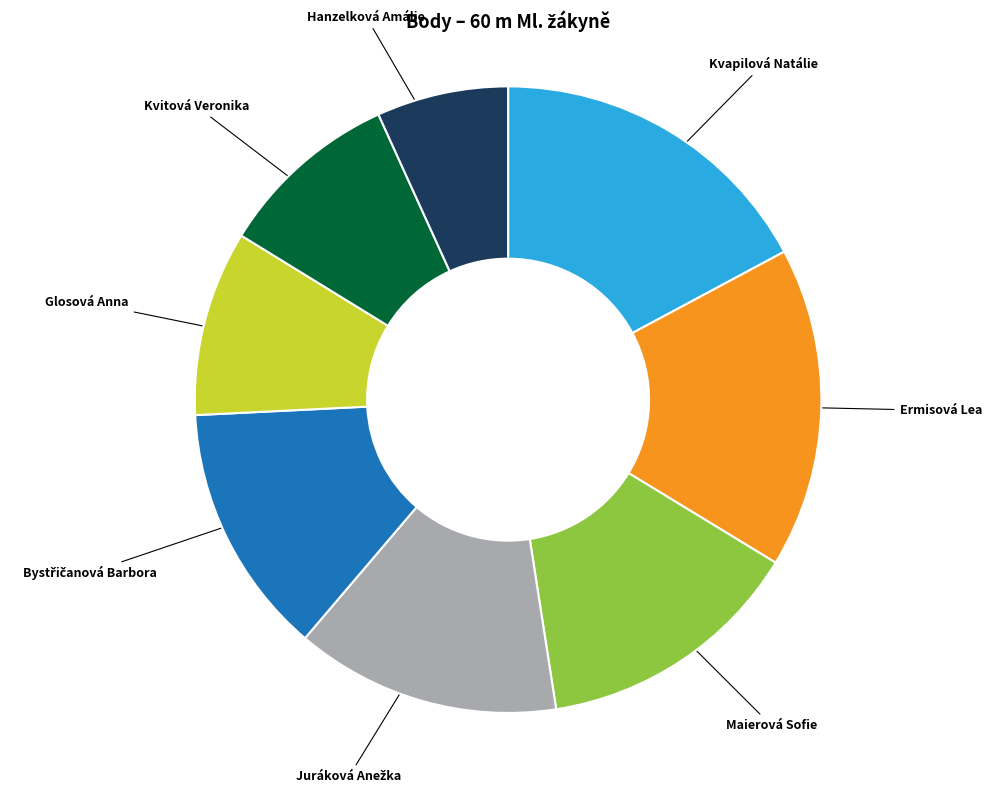

What is the smallest slice in the pie chart?

Hanzelková Amálie